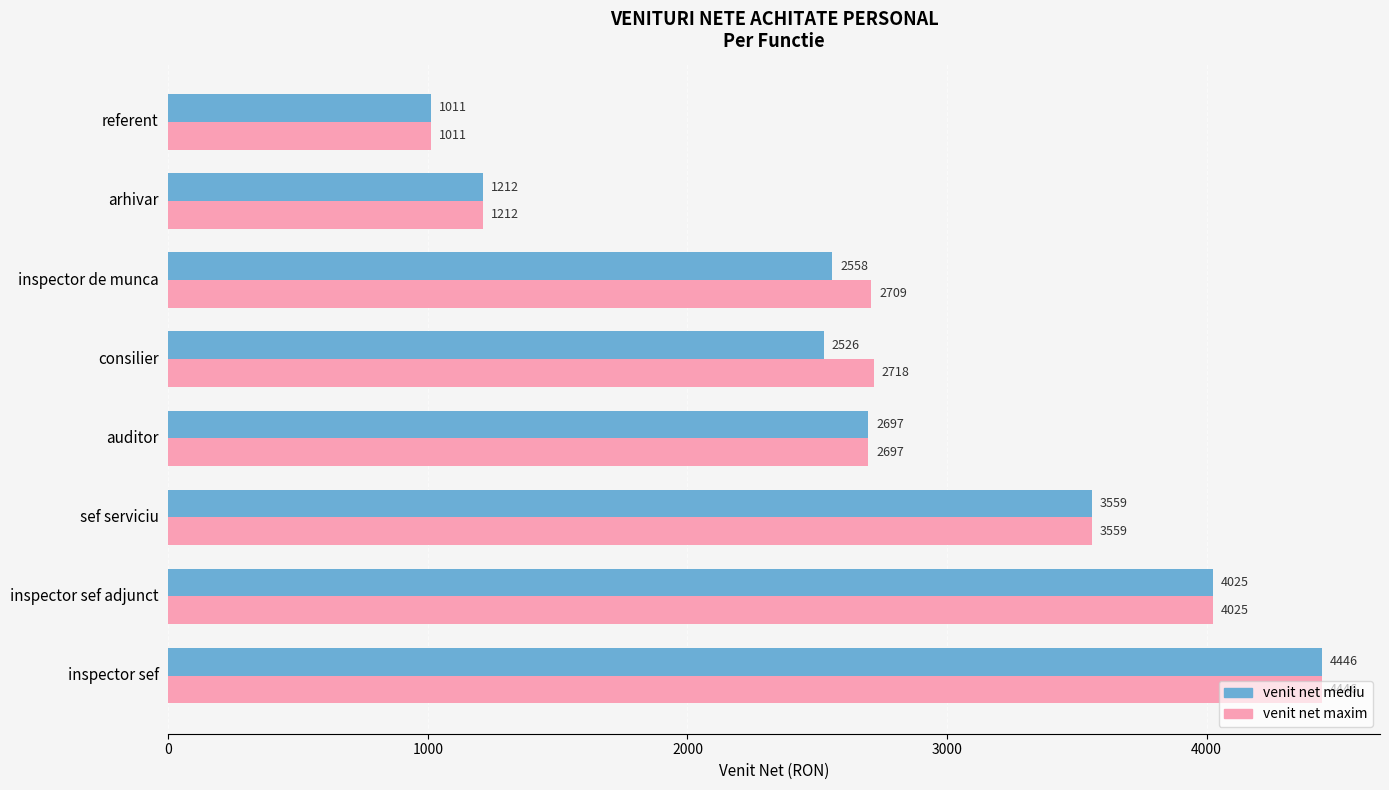

Which series changed the most between auditor and inspector de munca?

venit net mediu